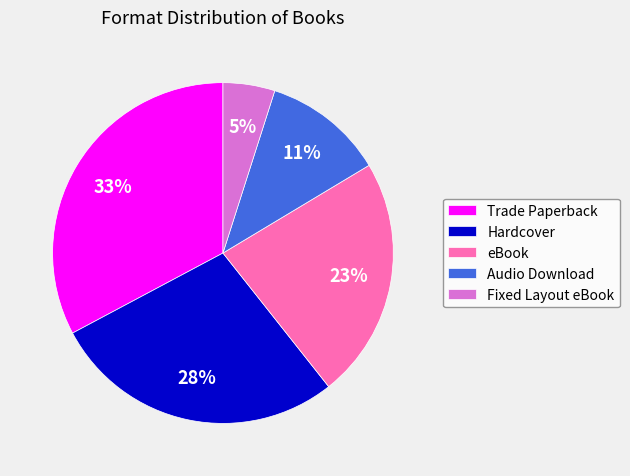

How many segments does this pie chart have?

5